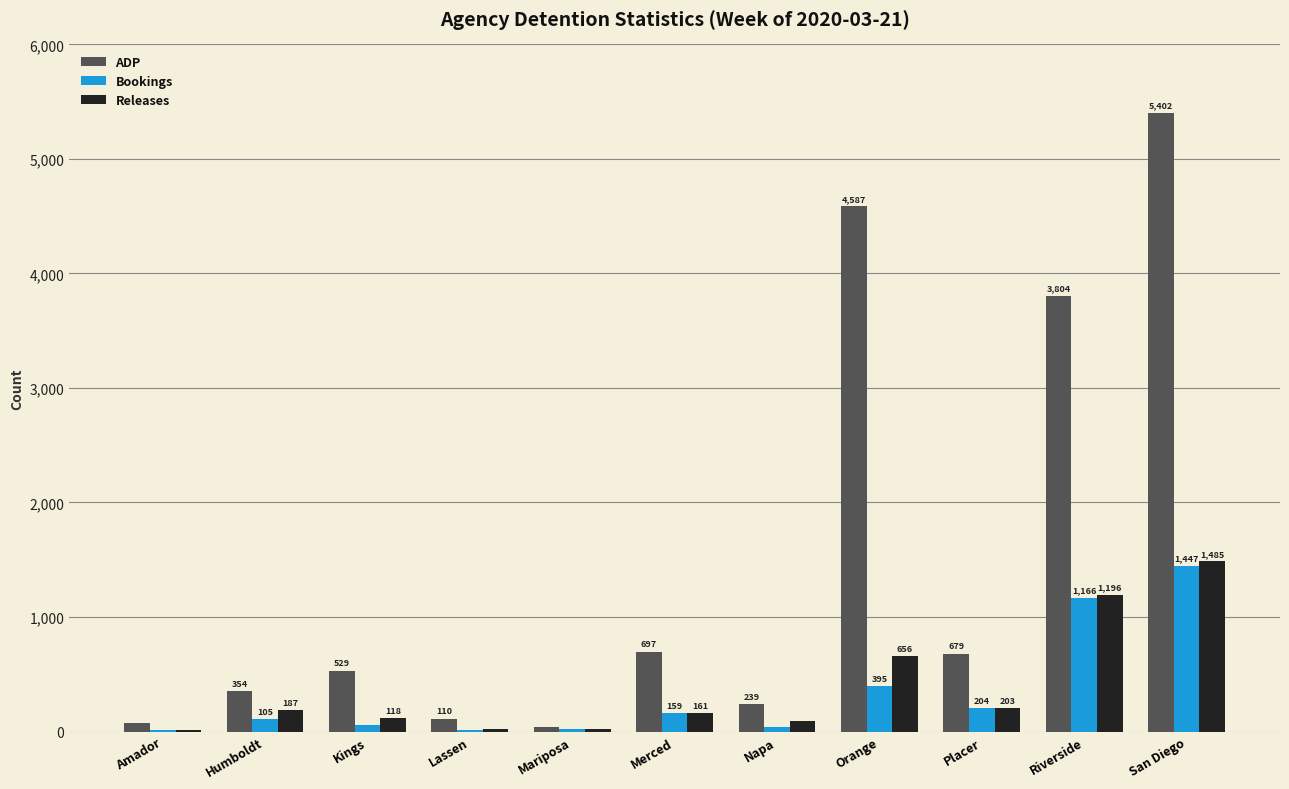

Where is ADP nearest to the value 2719?

Riverside